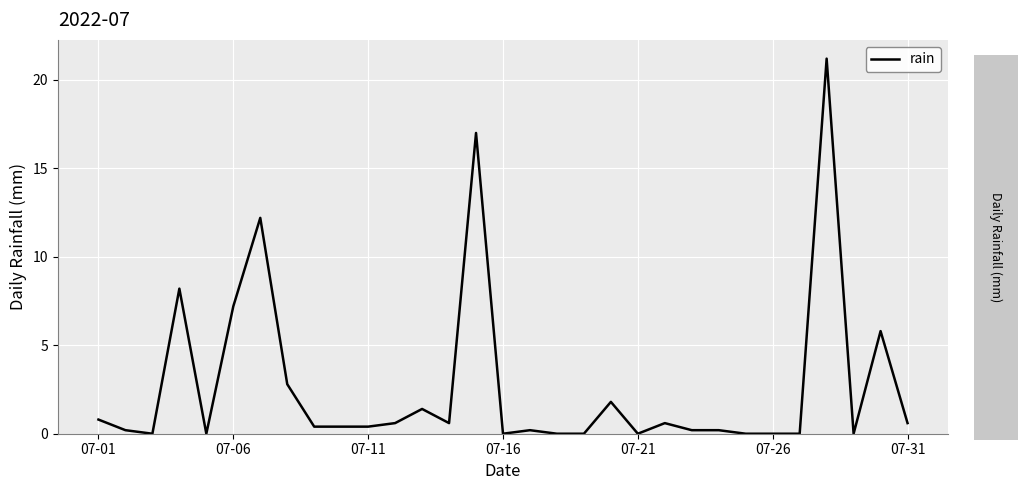

What is the difference between the maximum and minimum values?

21.2